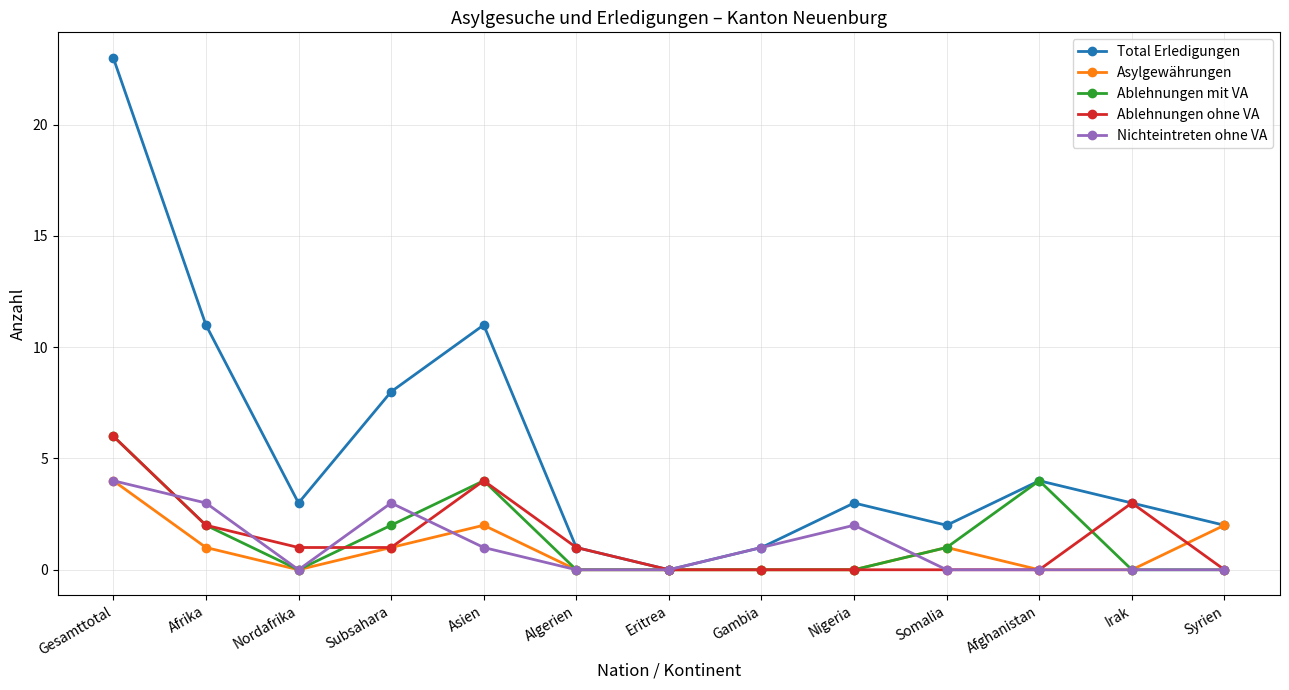

Is it true that Ablehnungen mit VA equals 0 at Irak?

True